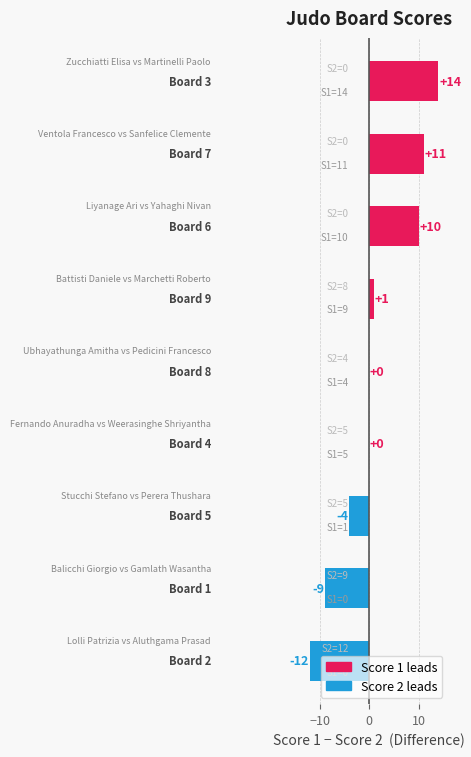

What is the greatest value displayed?

14